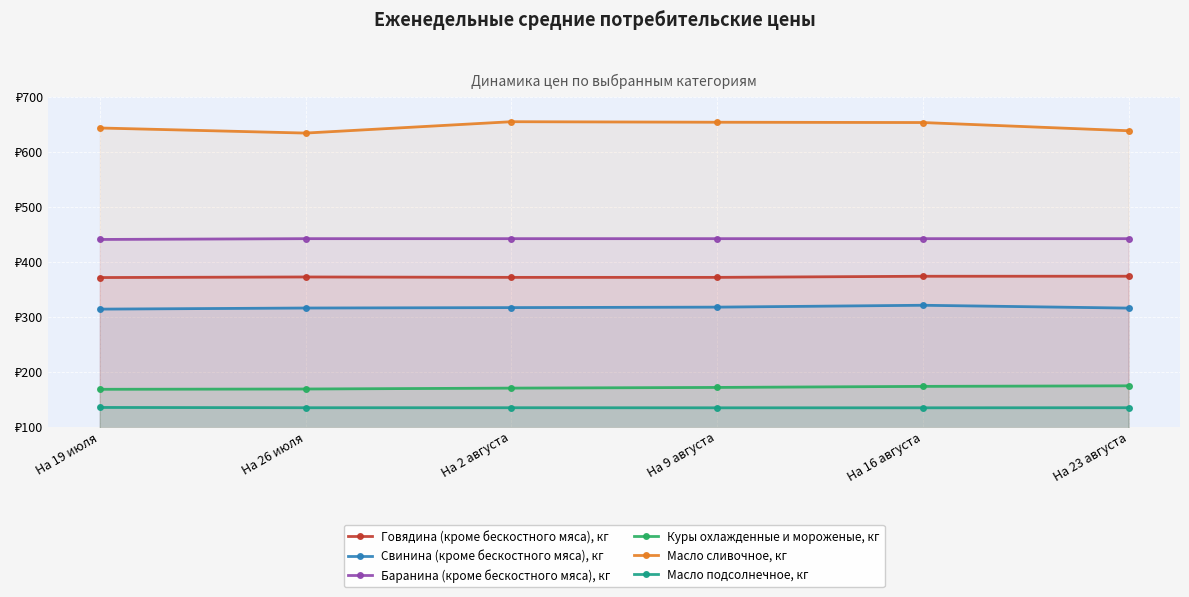

True or false: Масло сливочное, кг and Масло подсолнечное, кг intersect in this chart.

False